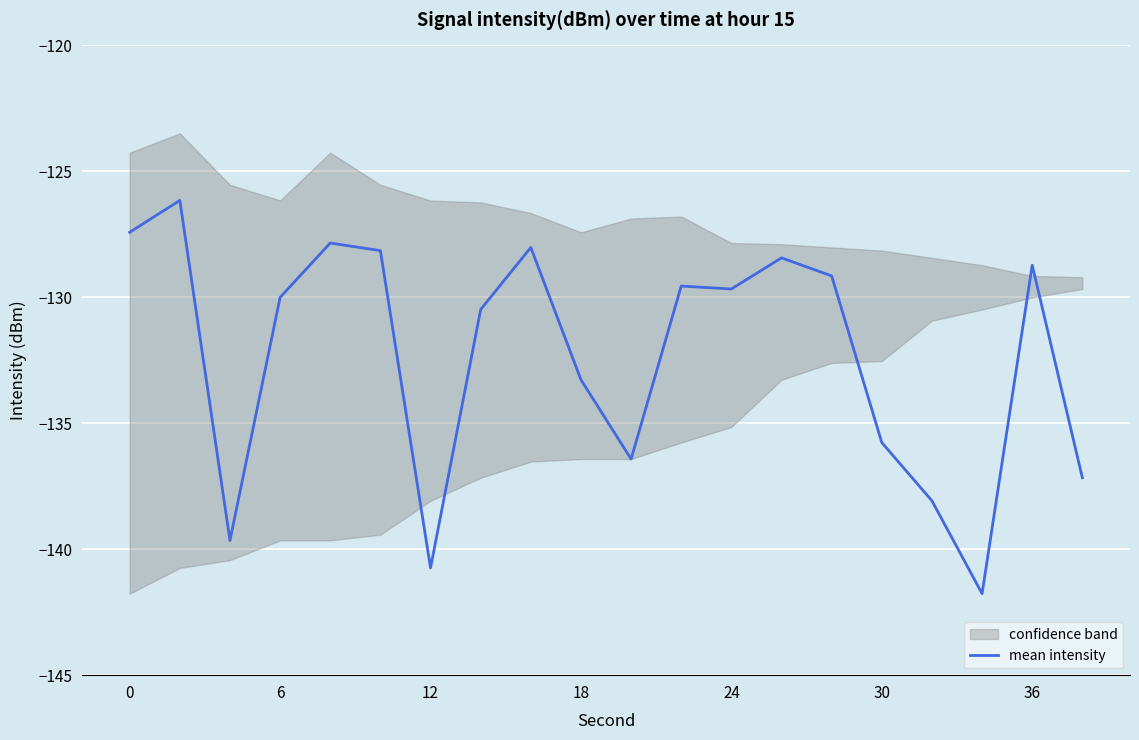

The value of mean intensity at 30 is -237.1. True or false?

False